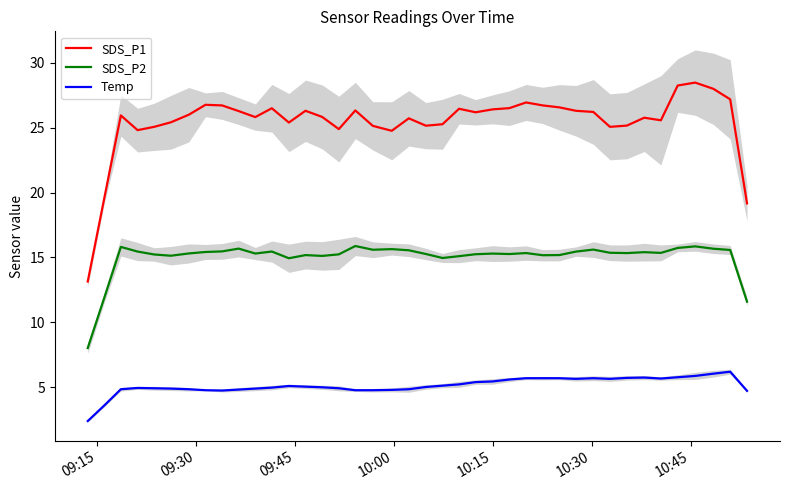

In SDS_P1, how many points are lower than both neighbors (excluding endpoints)?

9